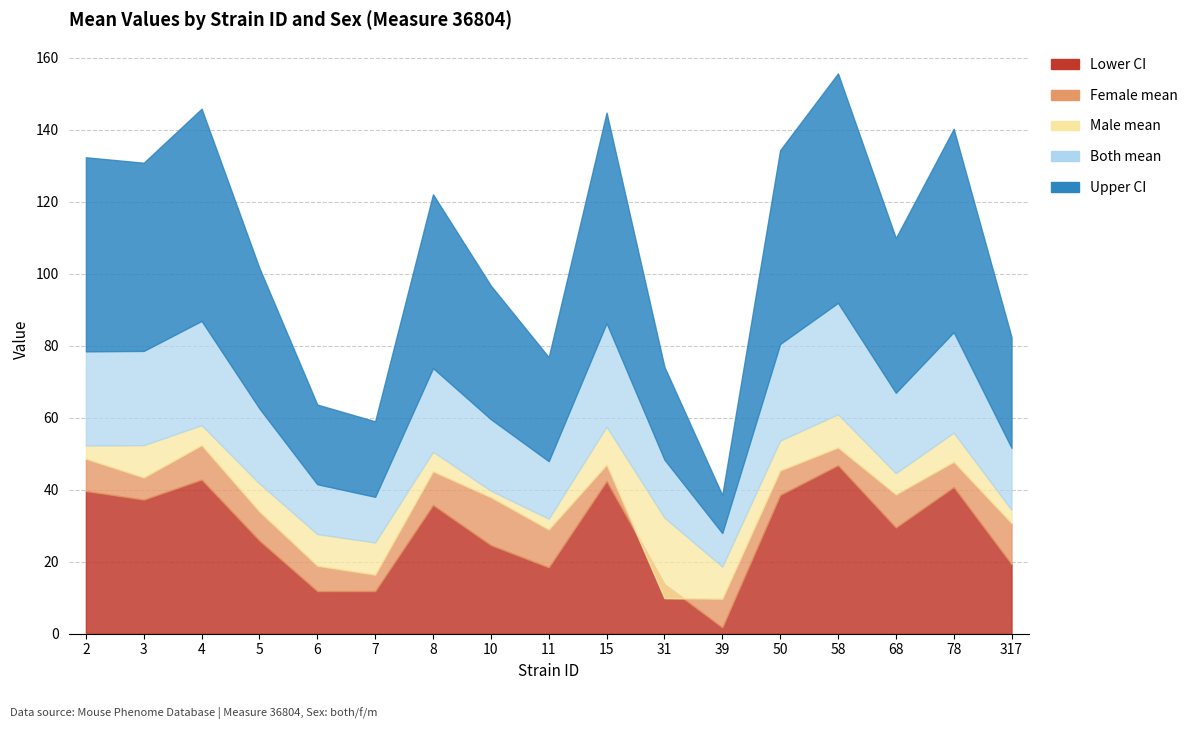

Is it true that Both mean equals 44.1 at 10?

False